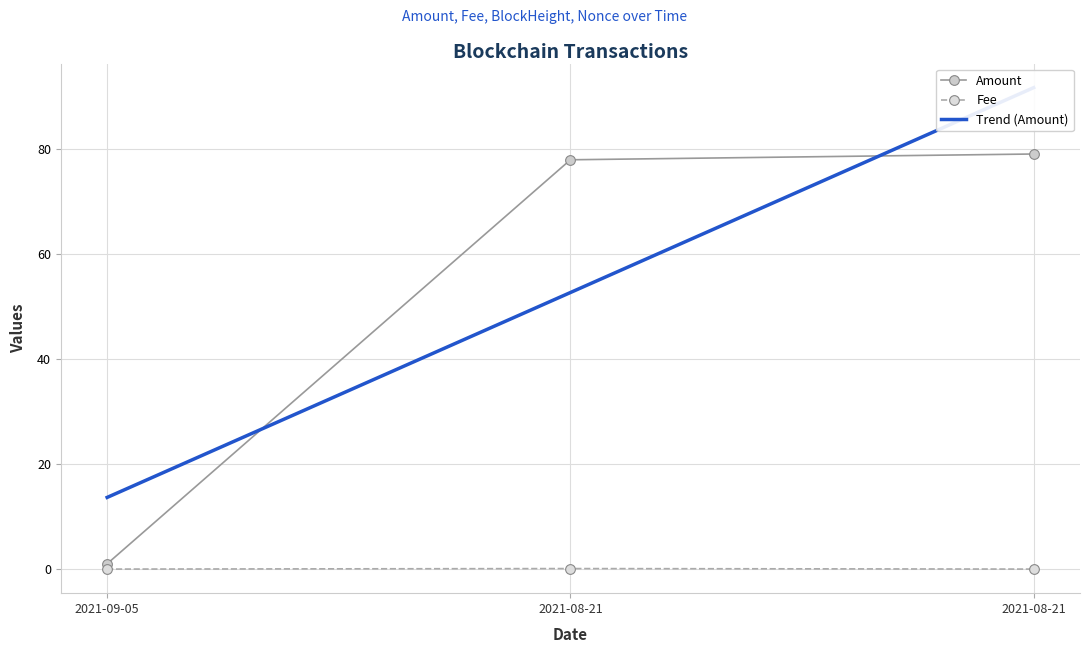

What is the highest value of the Fee series?

0.1